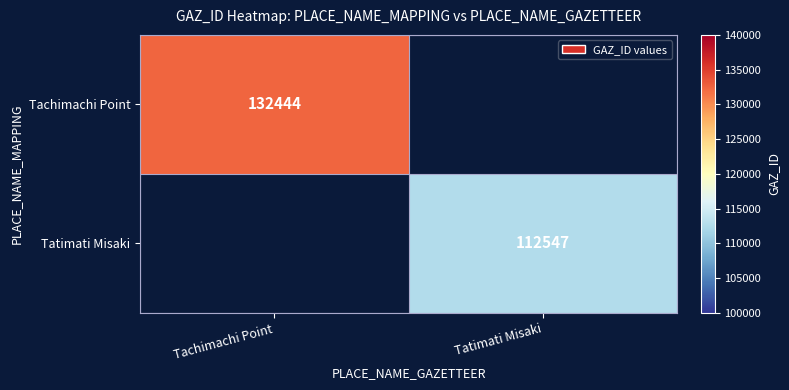

At how many categories does at least one series exceed 119676?

1